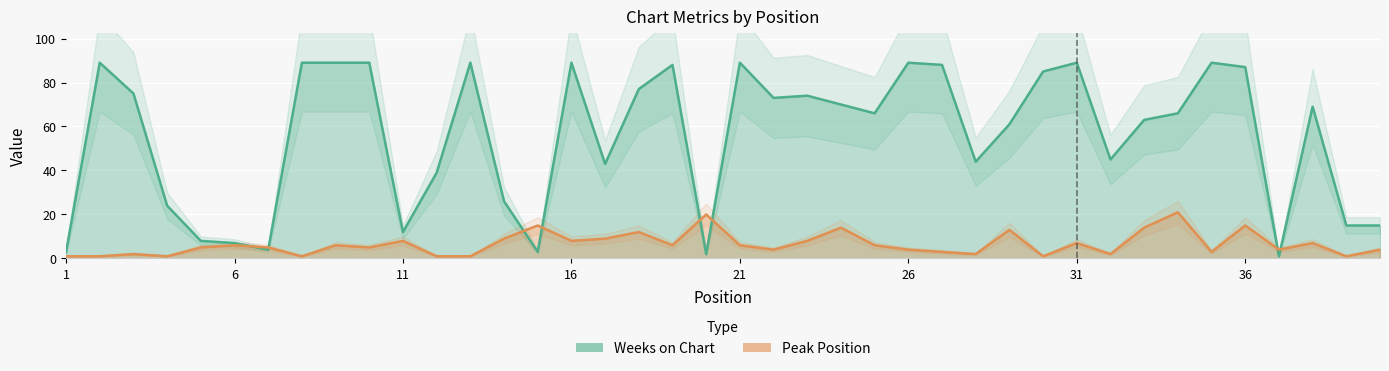

List the series in order of their peak value, lowest first.

Peak Position, Weeks on Chart